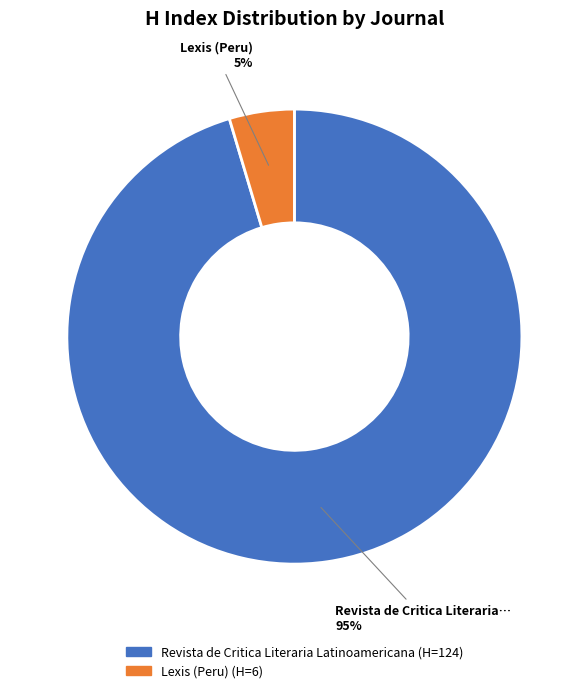

What percentage is the Revista de Critica Literaria Latinoamericana slice, to the nearest percent?

95%